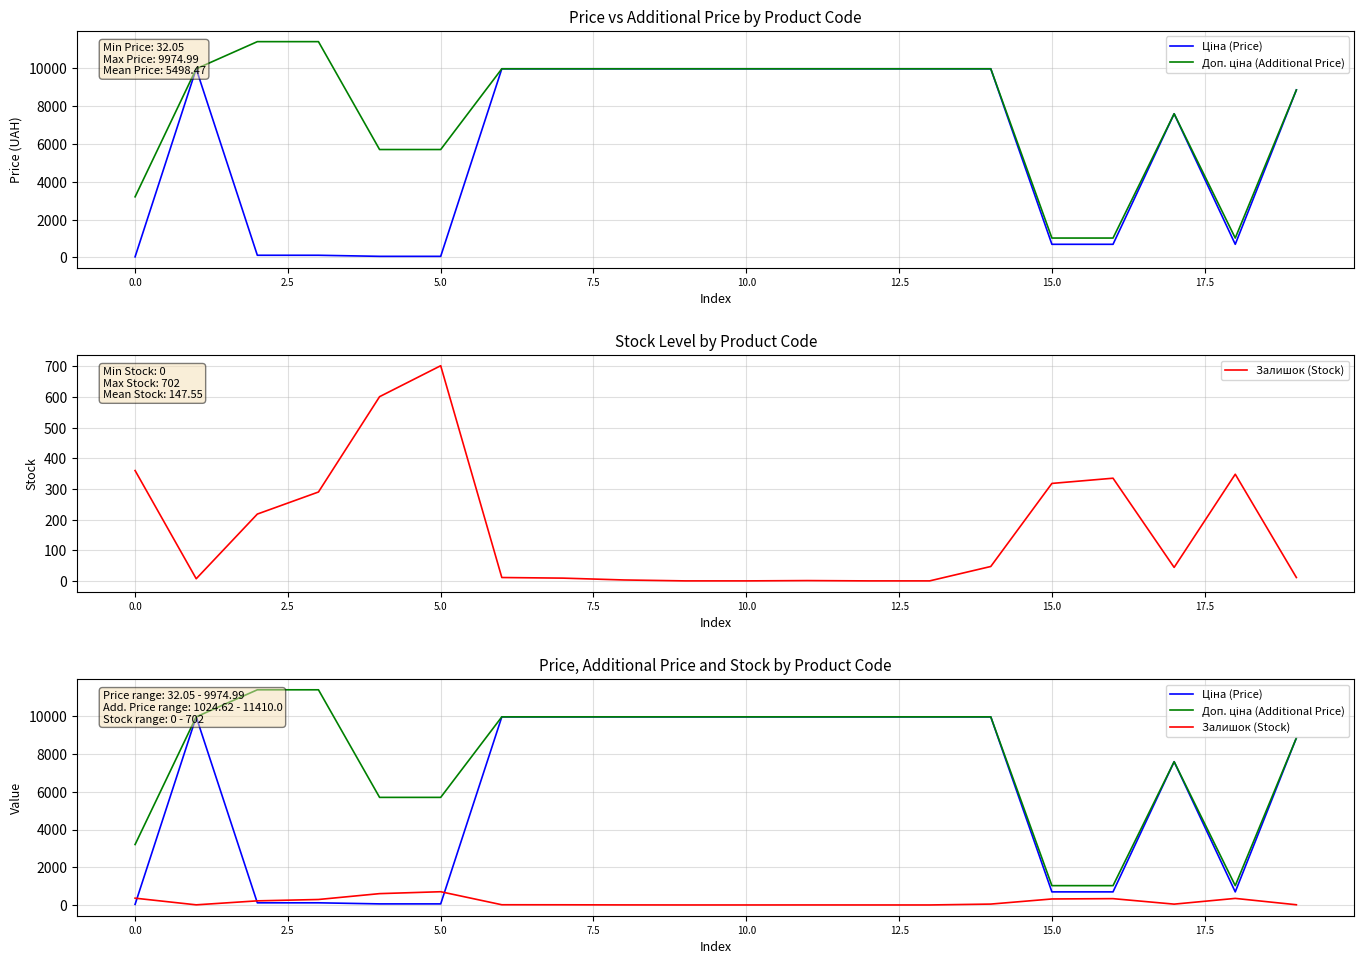

Where is Залишок (Stock) nearest to the value 351?

18